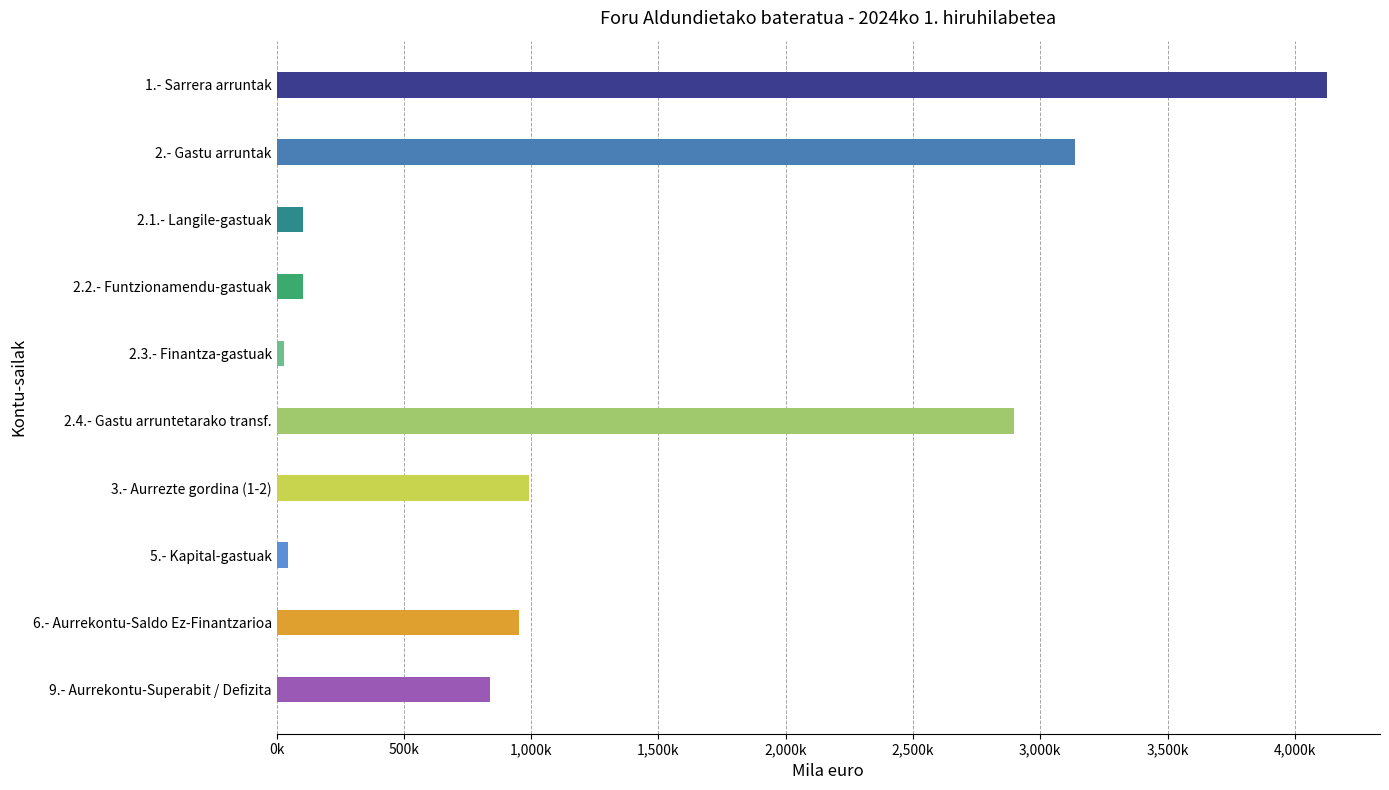

Are the bars horizontal?

Yes